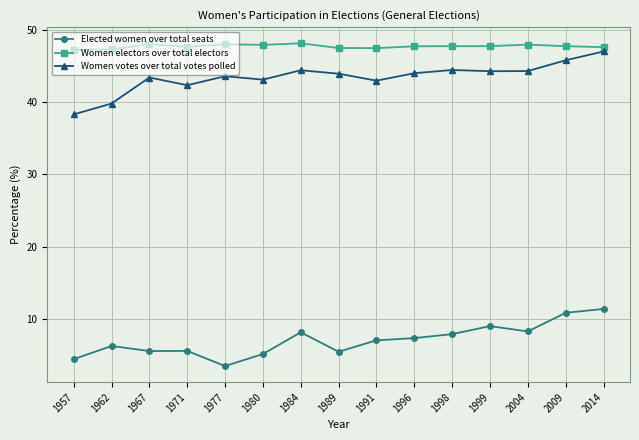

True or false: Women electors over total electors and Elected women over total seats intersect in this chart.

False